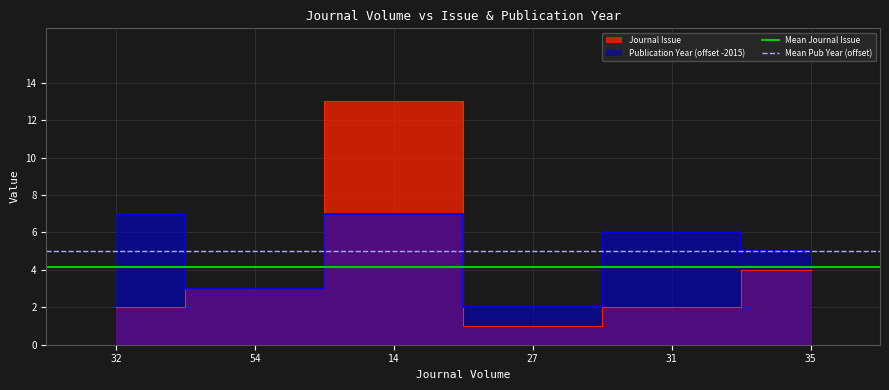

Where is Mean Journal Issue nearest to the value 4?

32